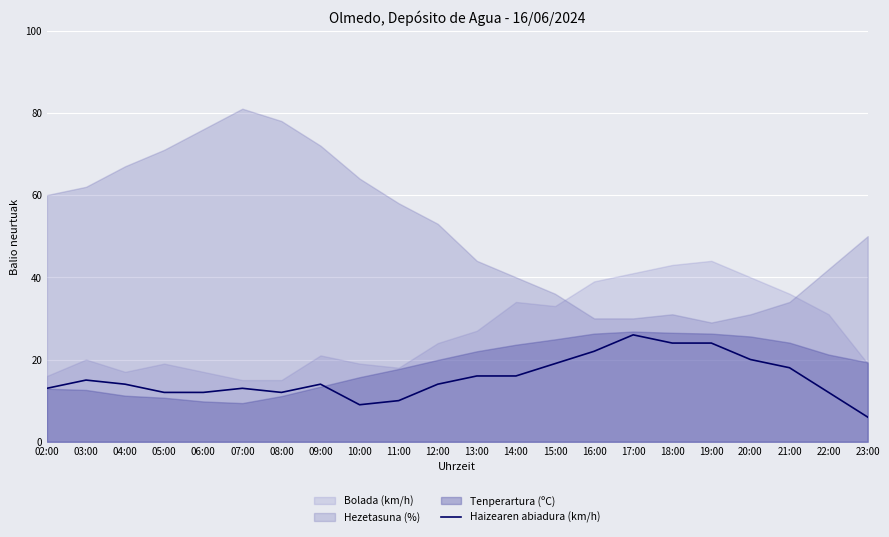

True or false: Haizearen abiadura (km/h) has a value of 12 at 22:00.

True